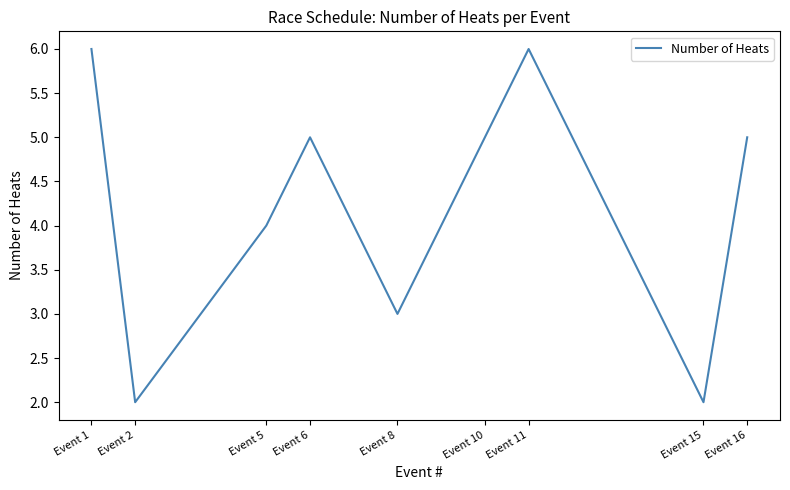

What is the difference between the maximum and minimum values?

4